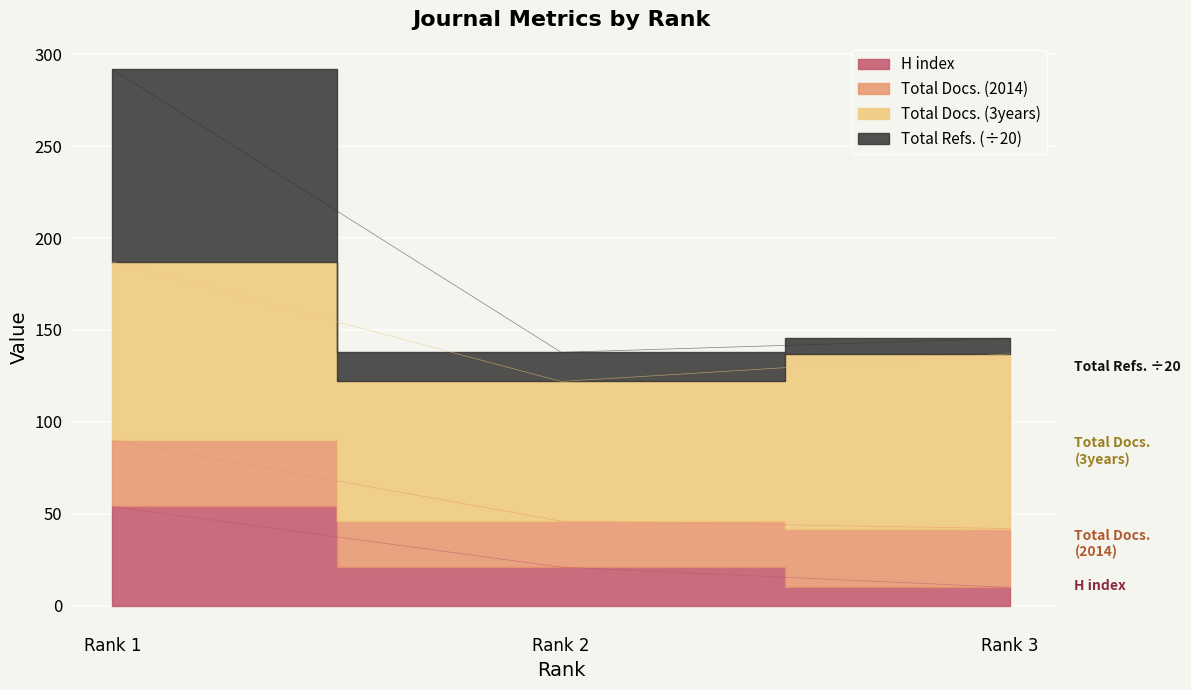

What is the difference between the maximum and minimum values in the H index series?

44